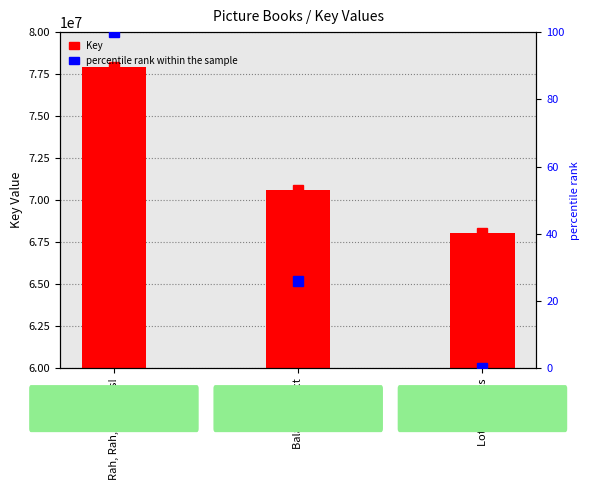

Where does the data first go above 70624352?

Rah, Rah, Radishes!